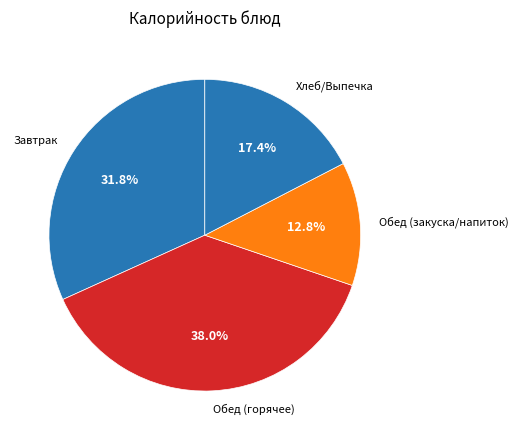

Approximately how many times larger is the value at Обед (горячее) compared to Завтрак?

1.2